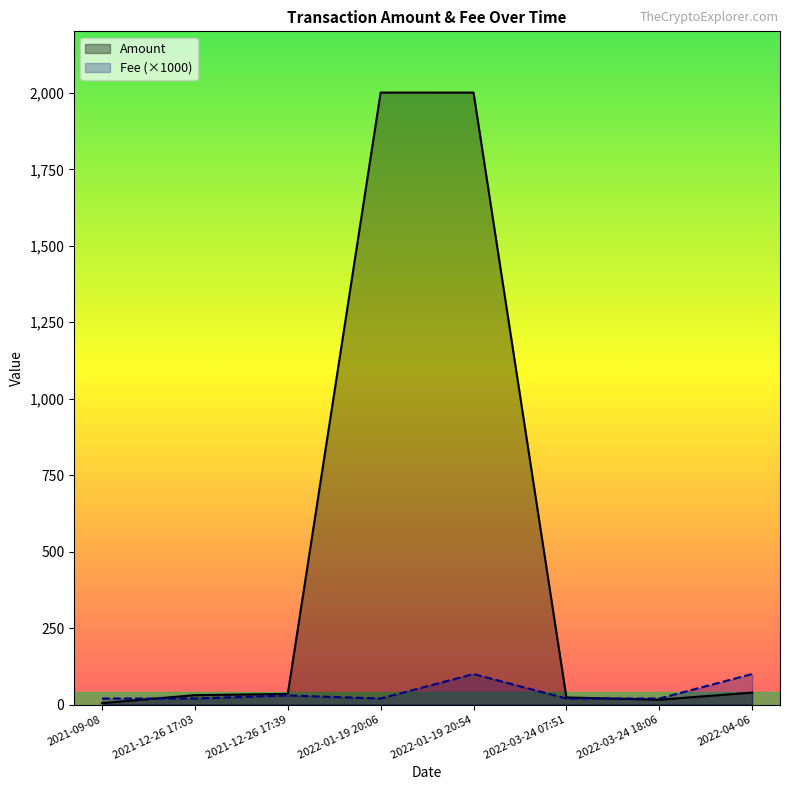

True or false: Fee (×1000) has more than 0 interior local peaks.

True